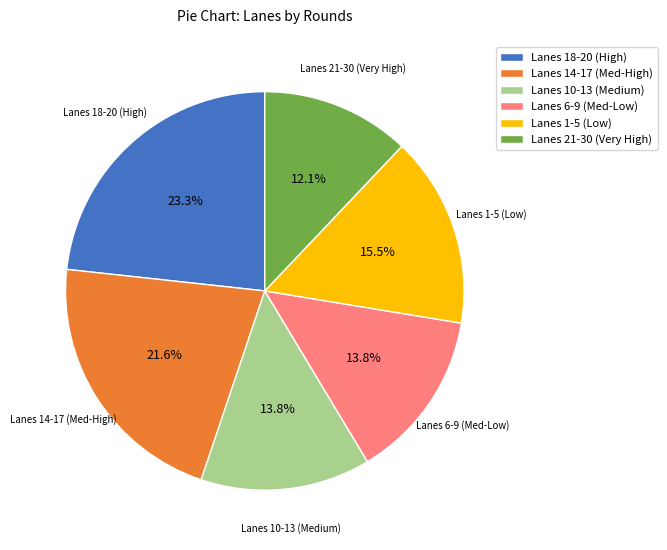

Is Lanes 1-5 (Low) the majority of the pie?

No